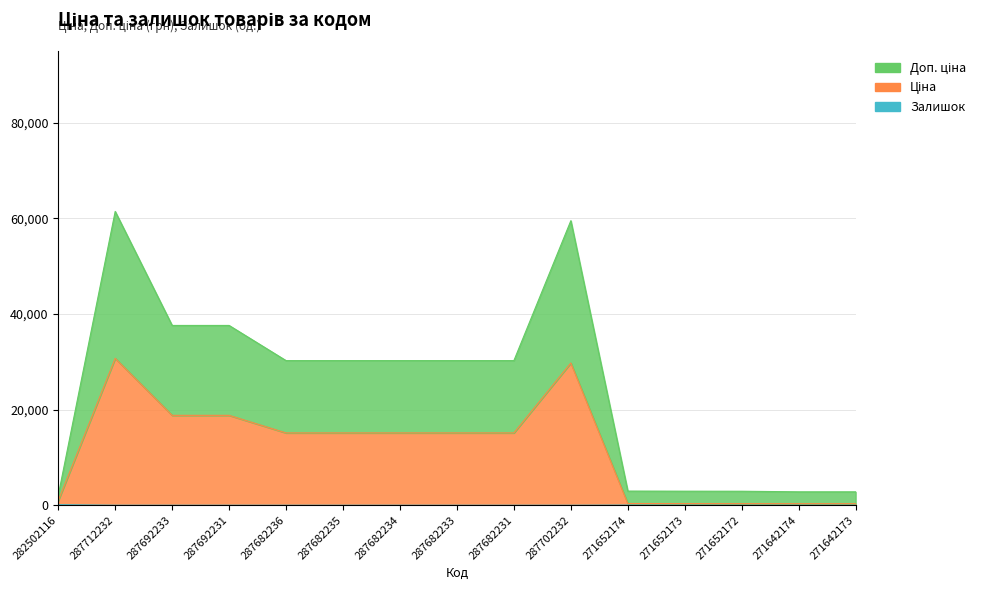

Is it true that Ціна equals 23309.8 at 287682233?

False